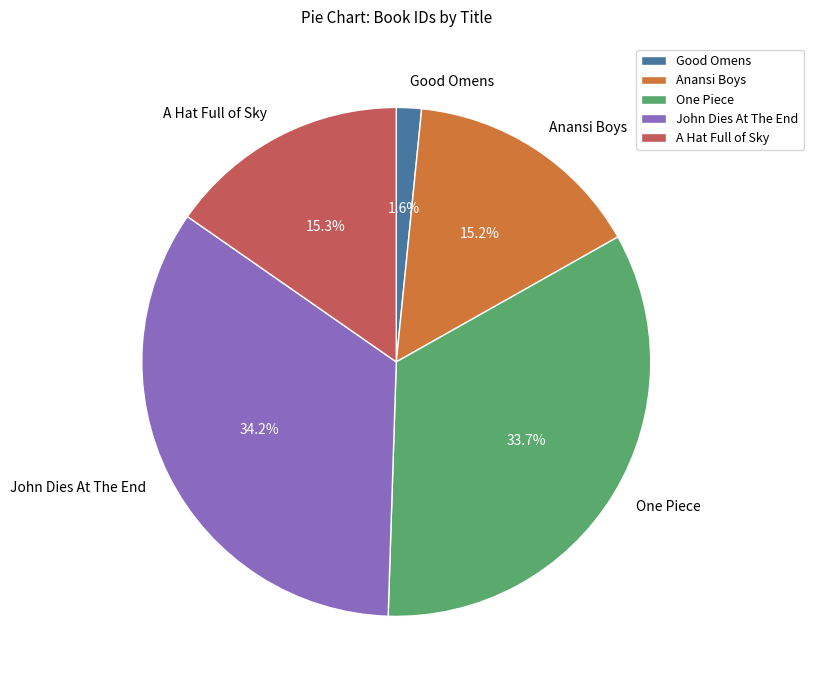

What percentage is the A Hat Full of Sky slice, to the nearest percent?

15%